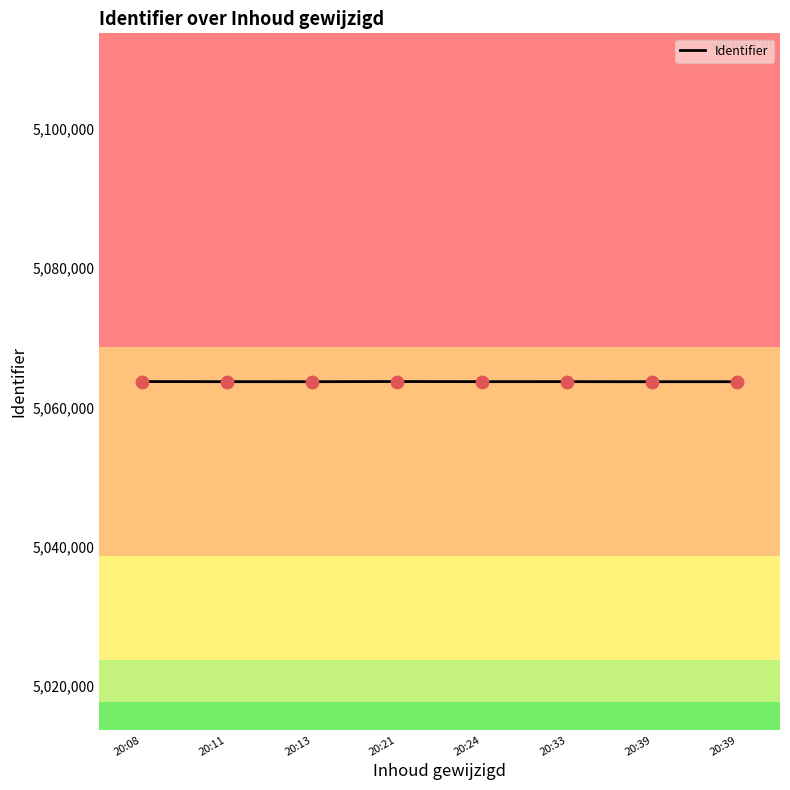

Between 20:24 and 20:33, which is larger?

20:33